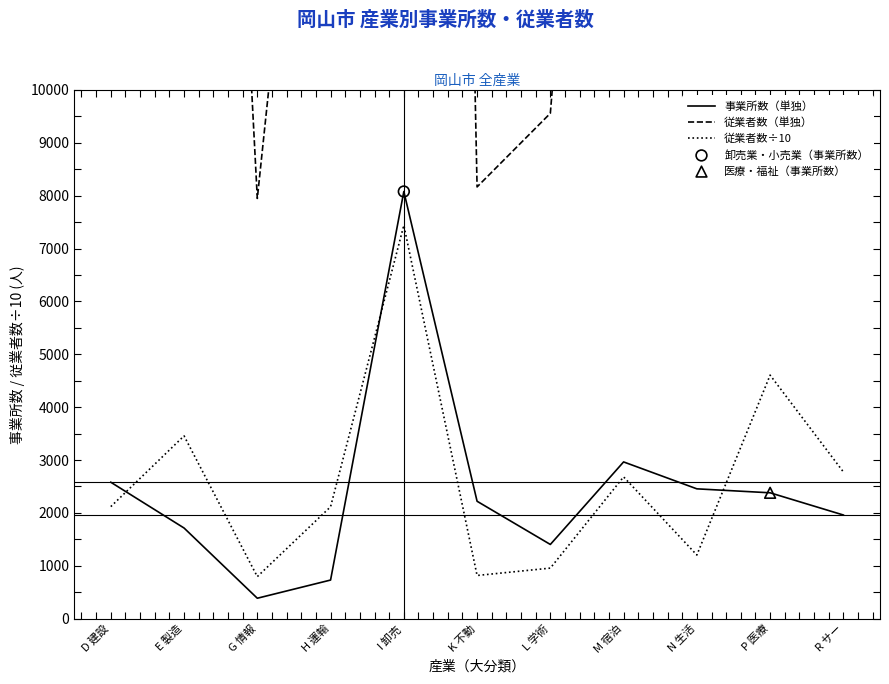

At how many categories does at least one series exceed 22099?

5